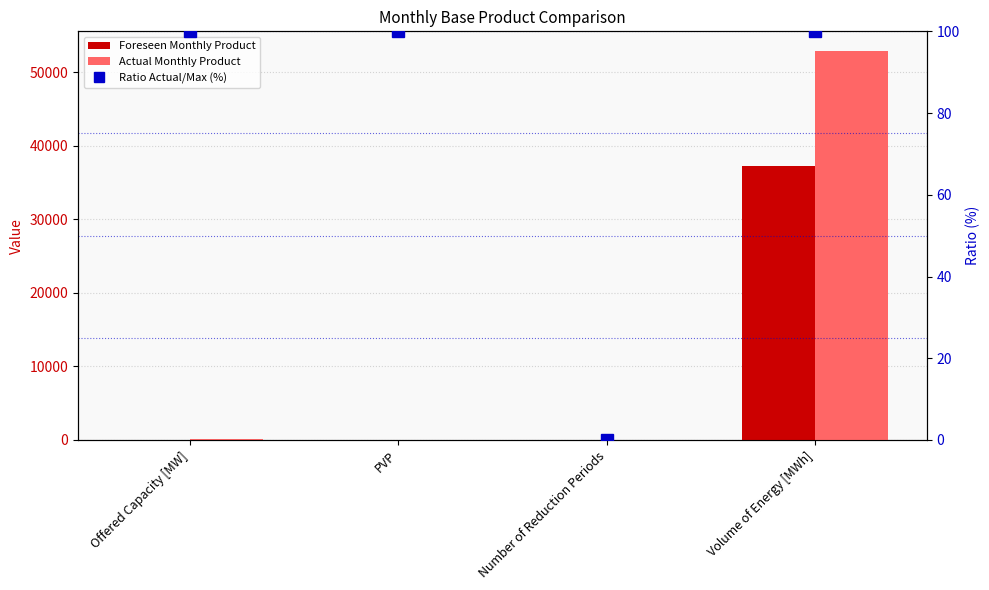

How many data points in Actual Monthly Product are above 71?

1